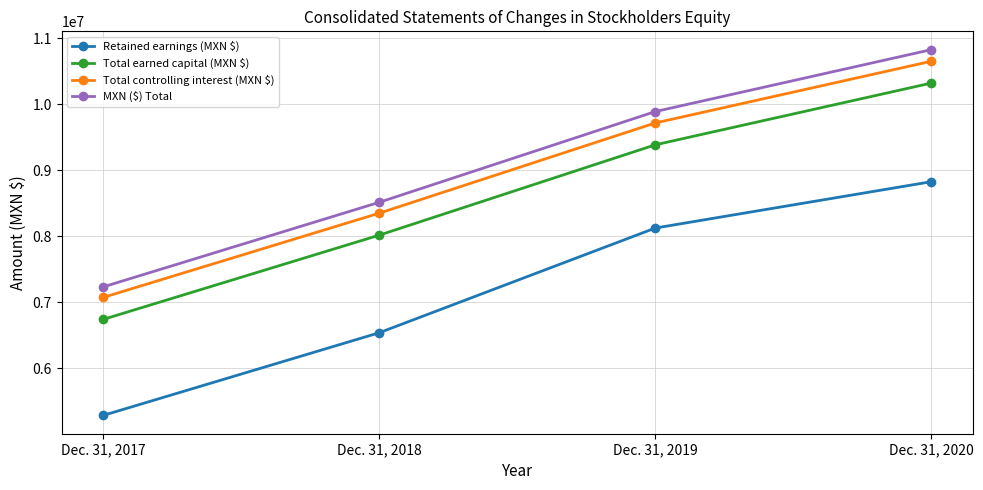

True or false: Total earned capital (MXN $) has a value of 2005477 at Dec. 31, 2019.

False